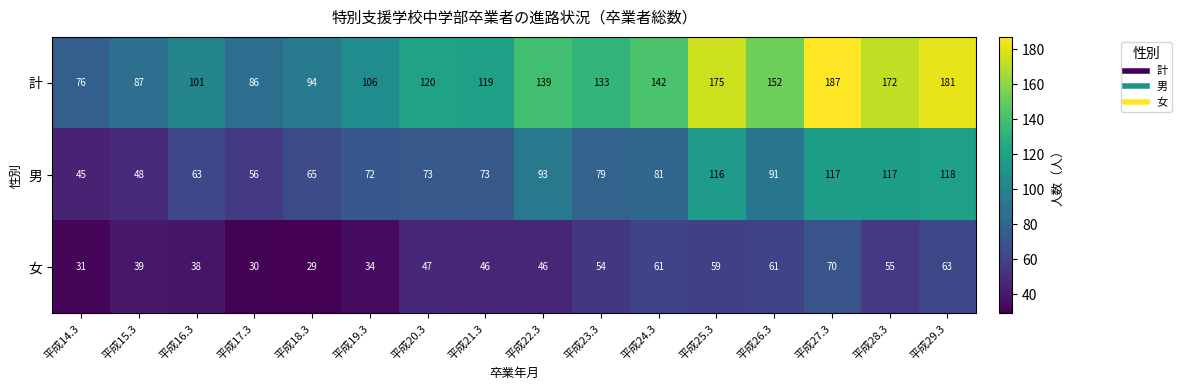

At which label does 男 first exceed 79?

平成22.3